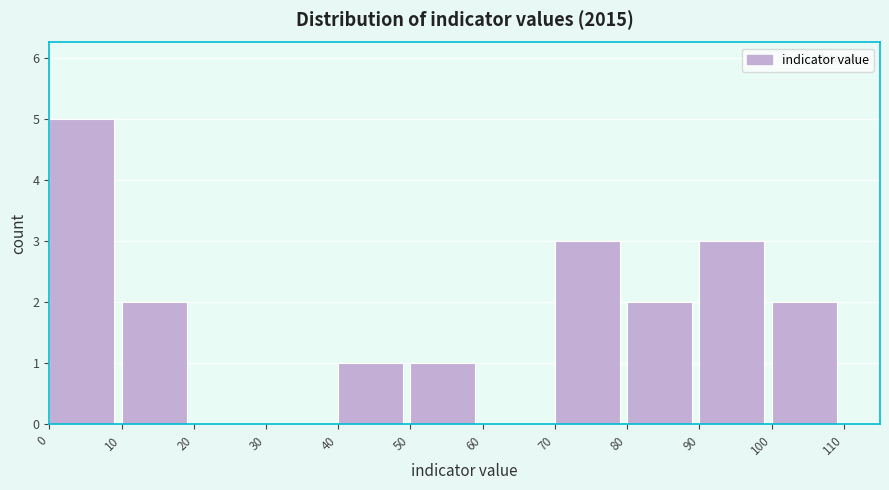

Over which range of the x-axis is the bar tallest?

0 to 10